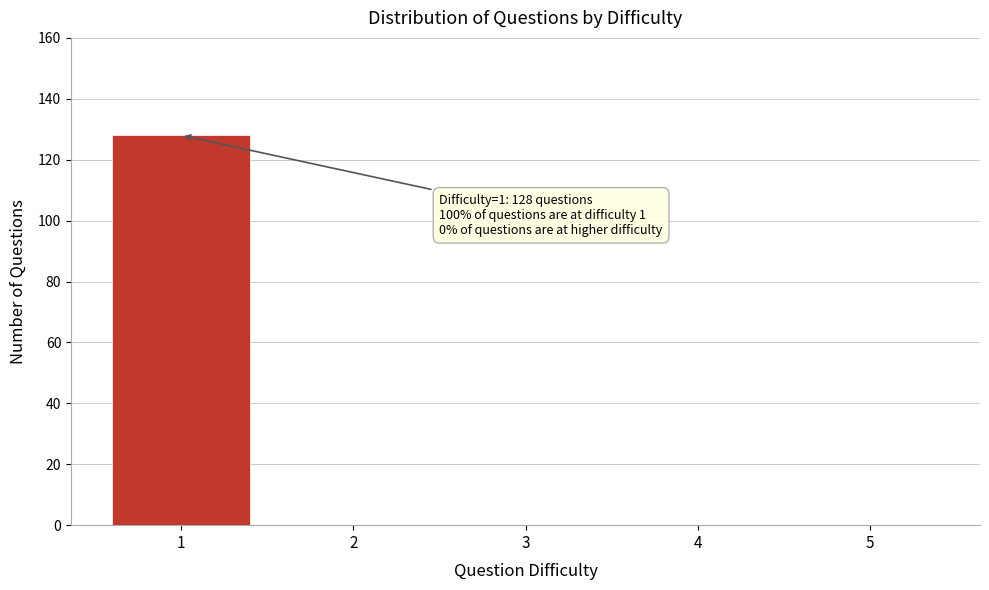

Reading right to left, what are all the values shown in this chart?

5=0	4=0	3=0	2=0	1=128